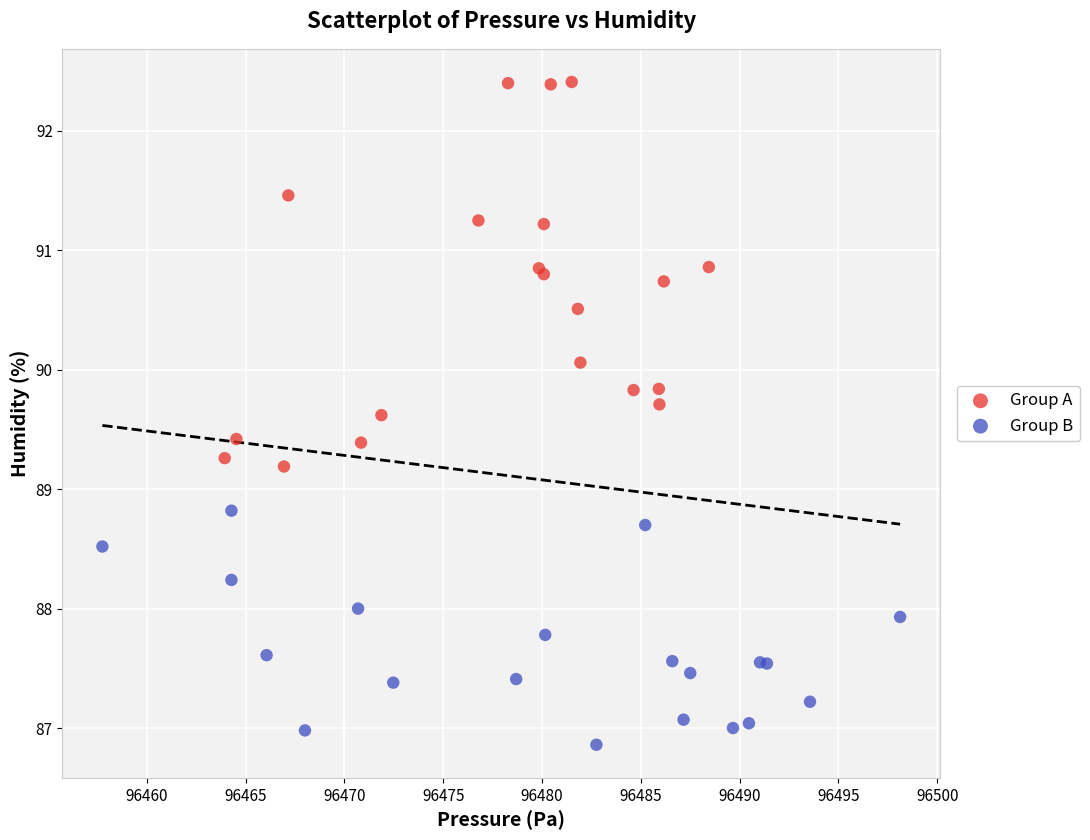

What are all the series names shown in the legend?

Group A, Group B